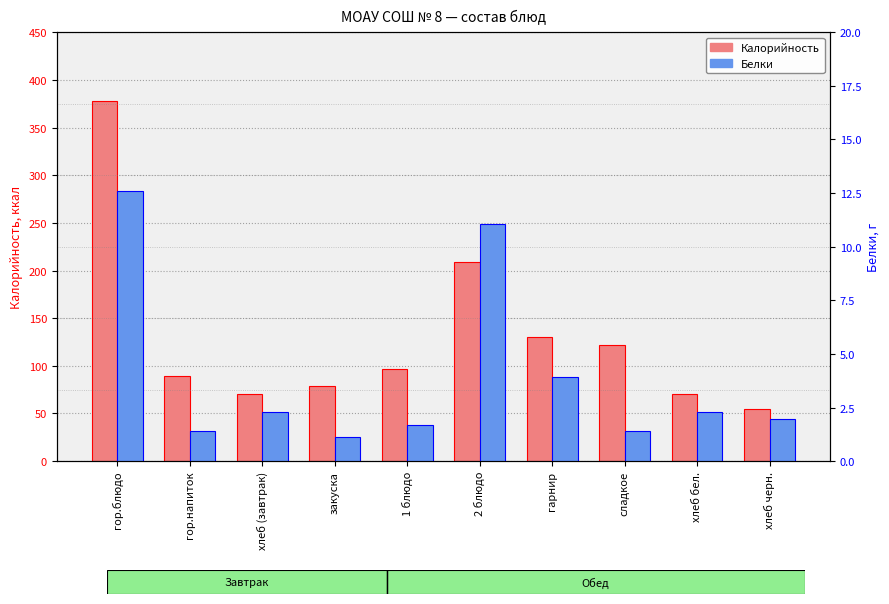

Where does the Белки series first go above 2?

гор.блюдо